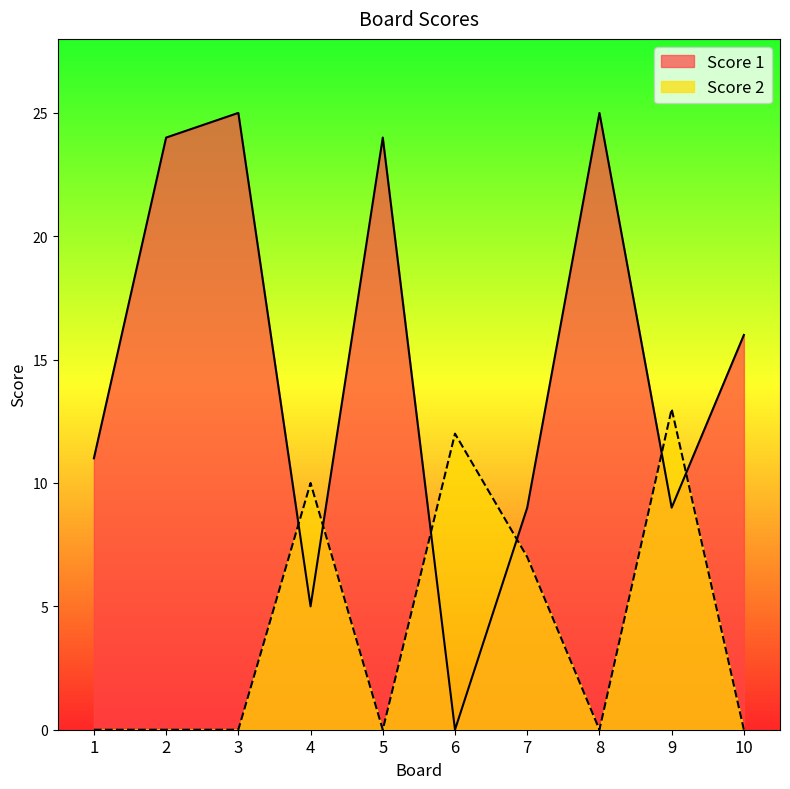

Reading right to left, what are all the values shown in this chart?

Score 1: 10=16	9=9	8=25	7=9	6=0	5=24	4=5	3=25	2=24	1=11
Score 2: 10=0	9=13	8=0	7=7	6=12	5=0	4=10	3=0	2=0	1=0